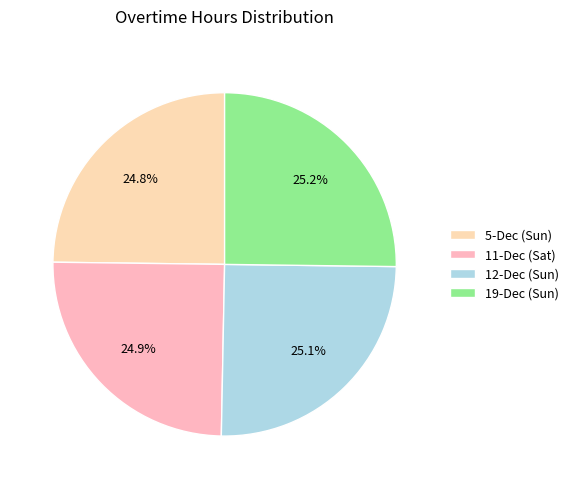

Between 11-Dec (Sat) and 19-Dec (Sun), which is larger?

19-Dec (Sun)